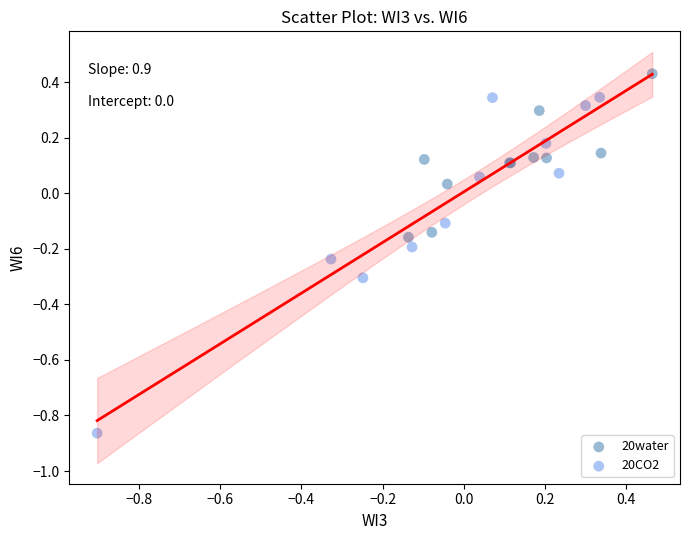

Which series contains the highest Y value?

20water